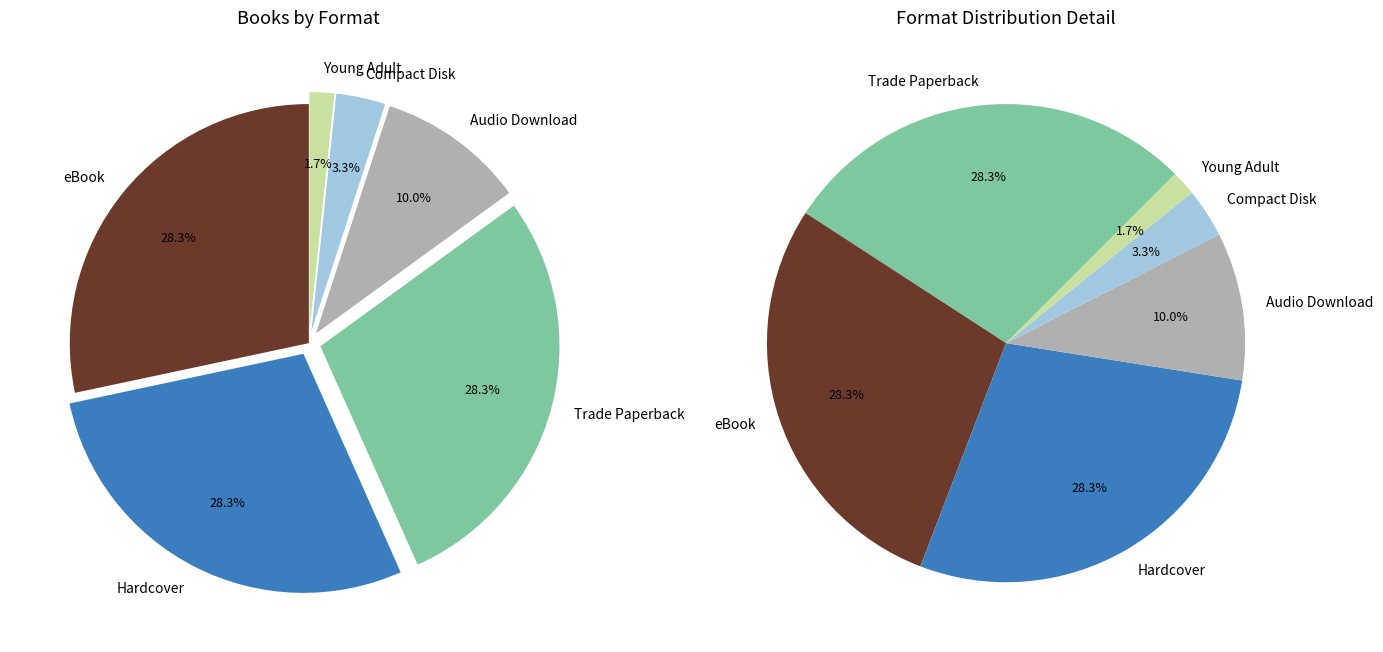

Is there a majority slice in this chart?

No